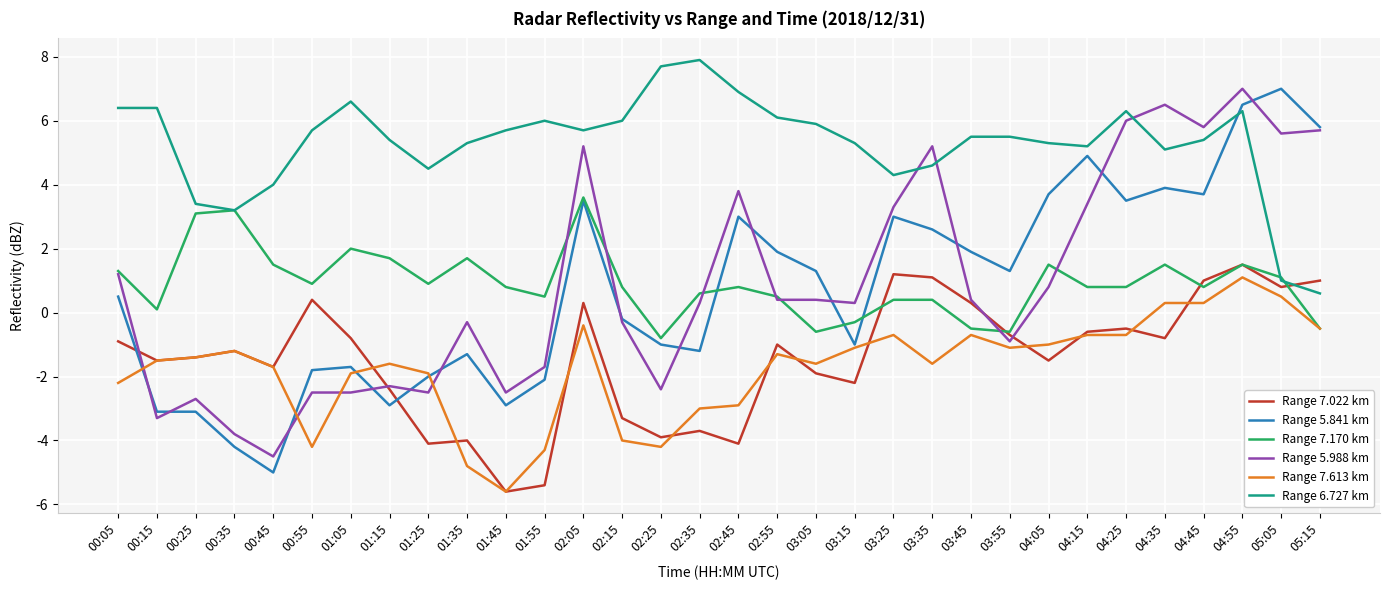

What is the sum of the Range 5.841 km values at 00:05 and 02:45?

3.5